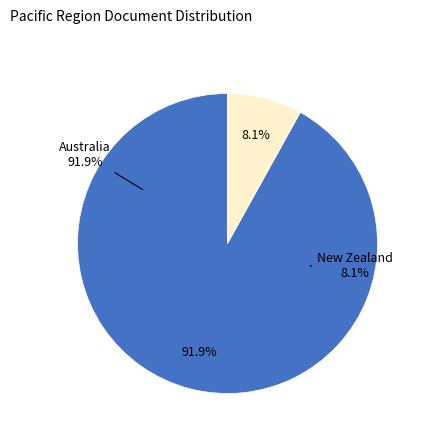

Rank the categories by value from lowest to highest.

New Zealand, Australia